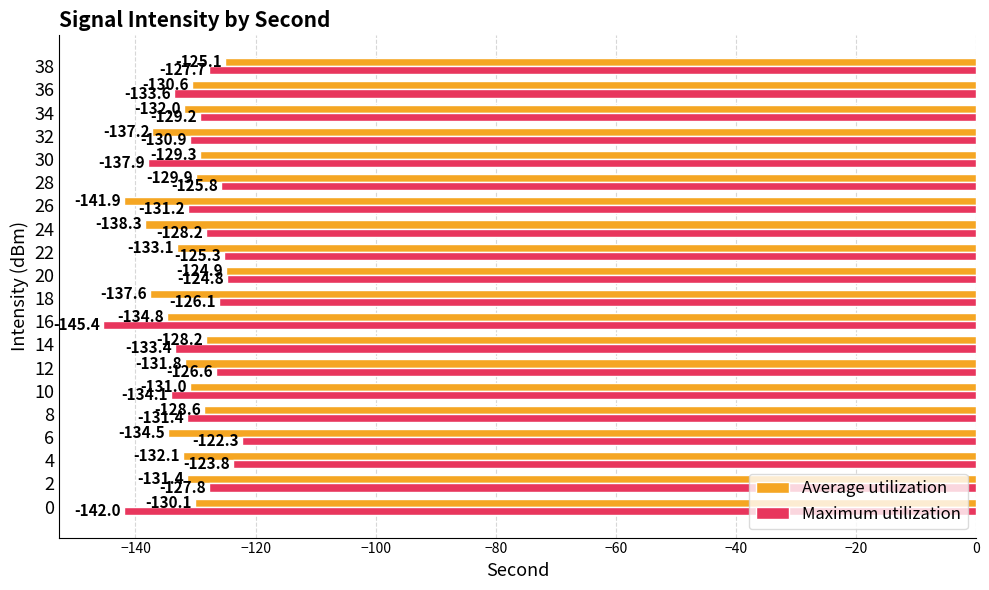

What is the difference between the maximum and minimum values in the Average utilization series?

17.0